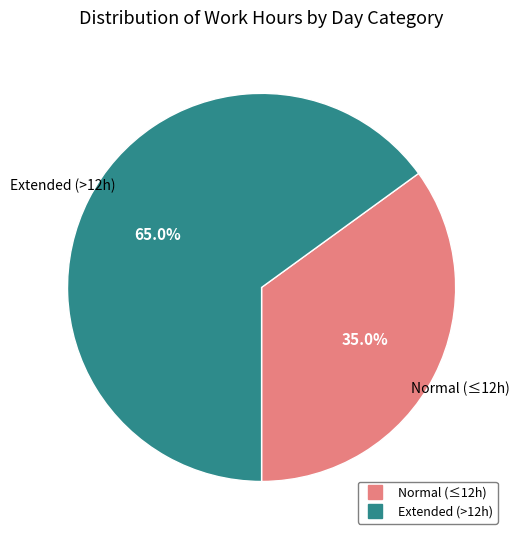

Does any single category account for the majority?

Yes